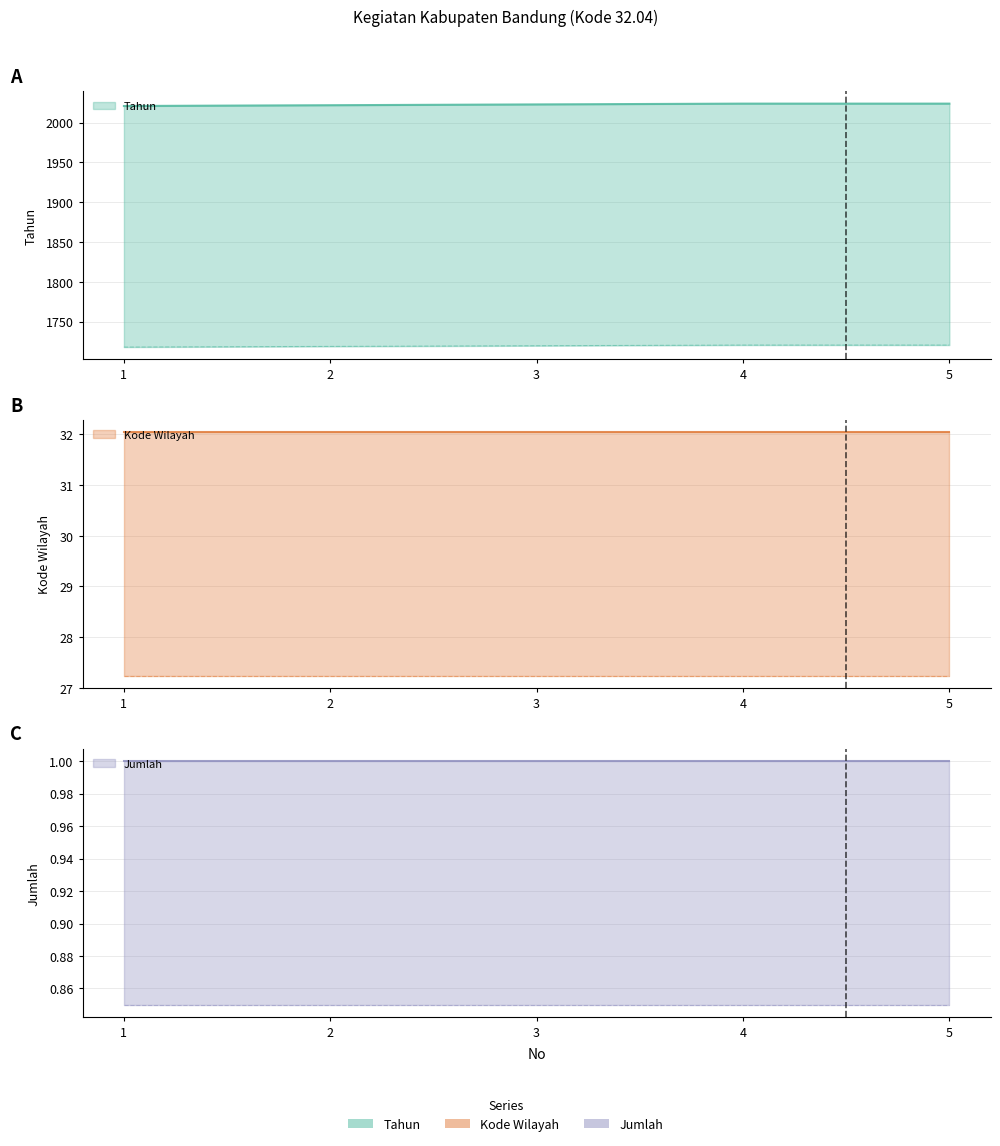

Reading right to left, list all the values displayed in this chart.

Tahun: 2024.0	2024.0	2023.0	2022.0	2021.0
Kode Wilayah: 32.0	32.0	32.0	32.0	32.0
Jumlah: 1.0	1.0	1.0	1.0	1.0